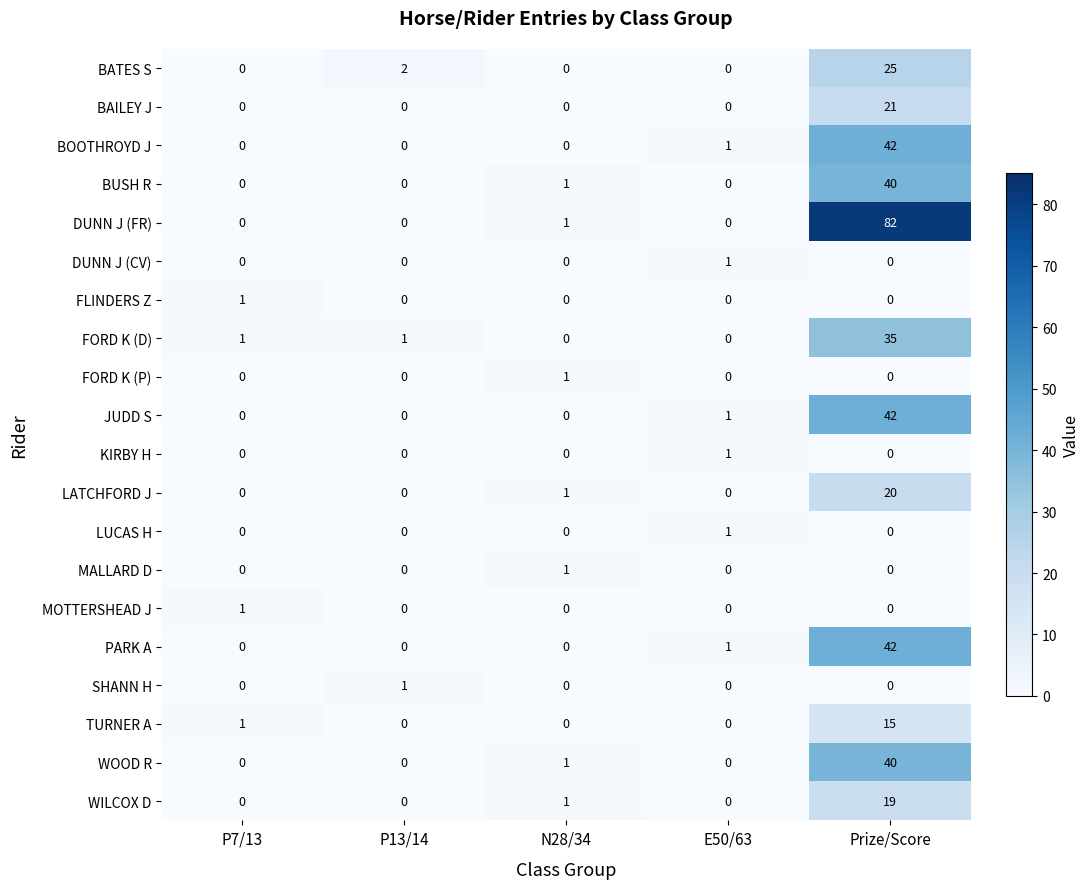

What is the sum of all DUNN J (FR) values?

83